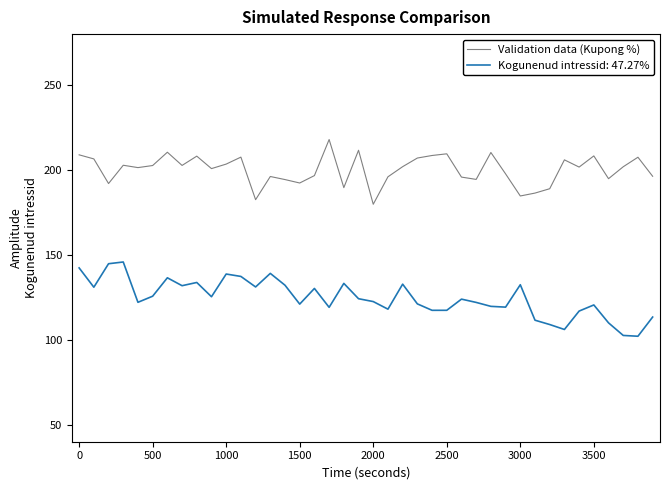

What is the smallest value displayed?

102.1